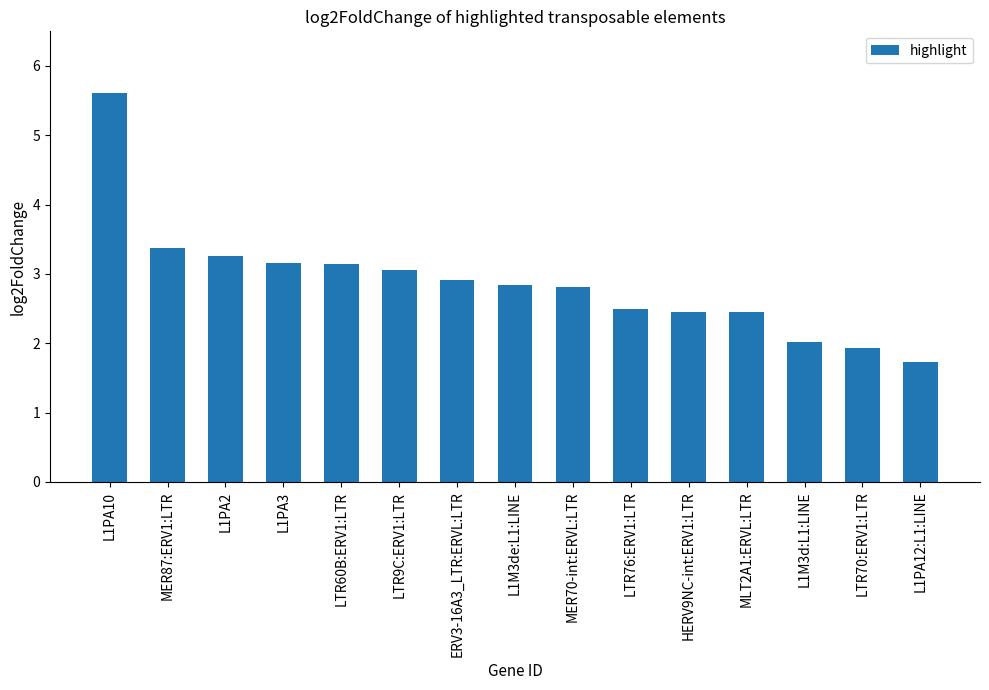

The value at HERV9NC-int:ERV1:LTR is 1.6. True or false?

False